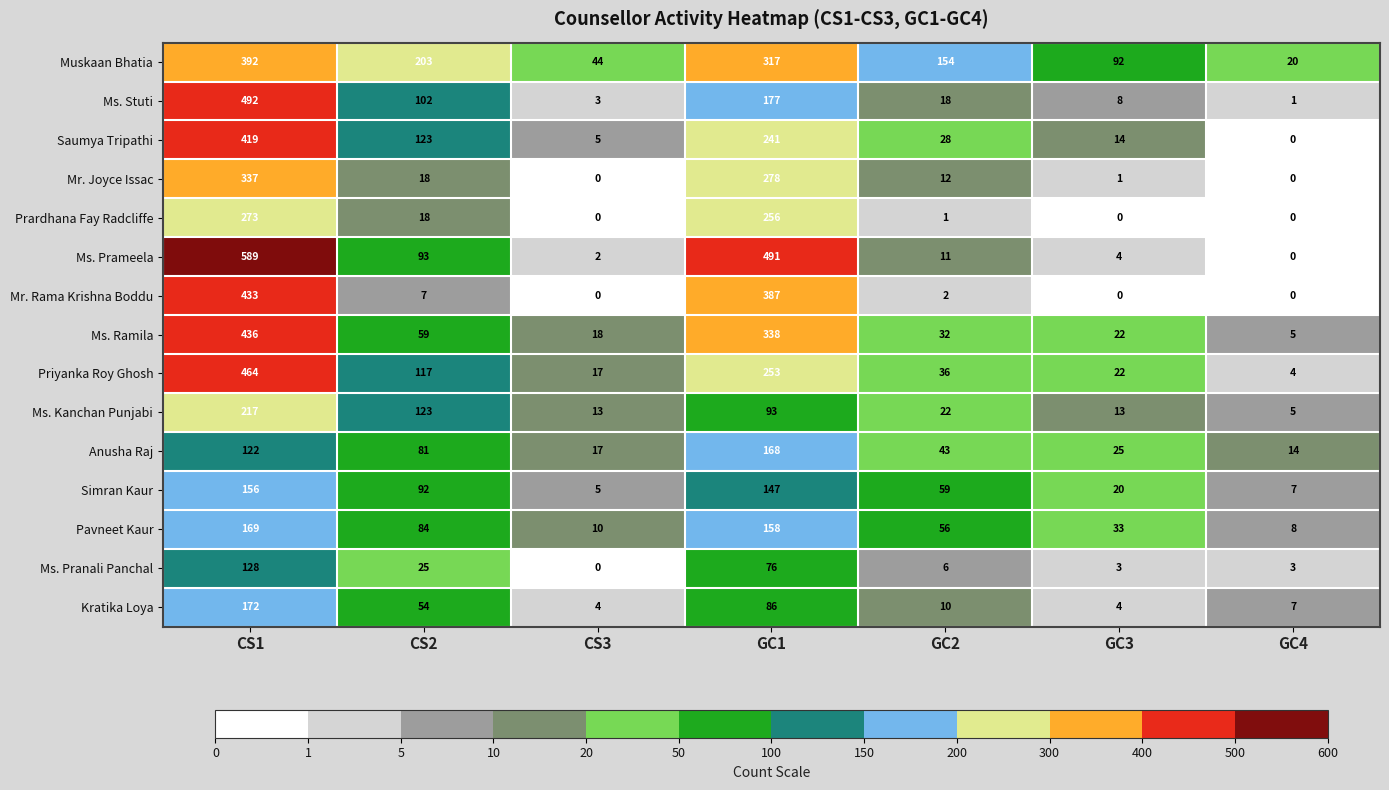

Where is Mr. Rama Krishna Boddu nearest to the value 216?

GC1